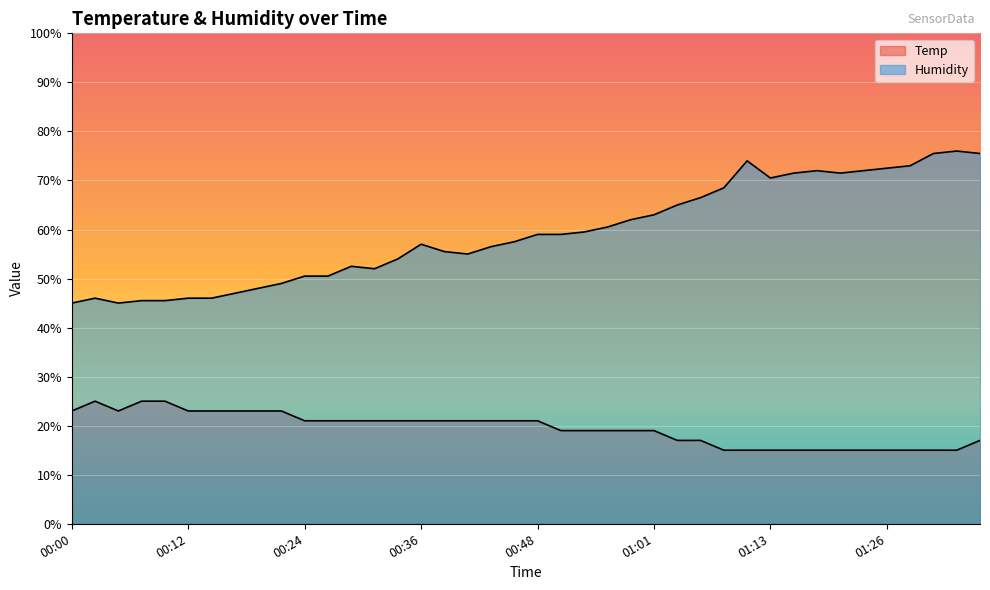

What is the label of the 26th point from the left?

01:01